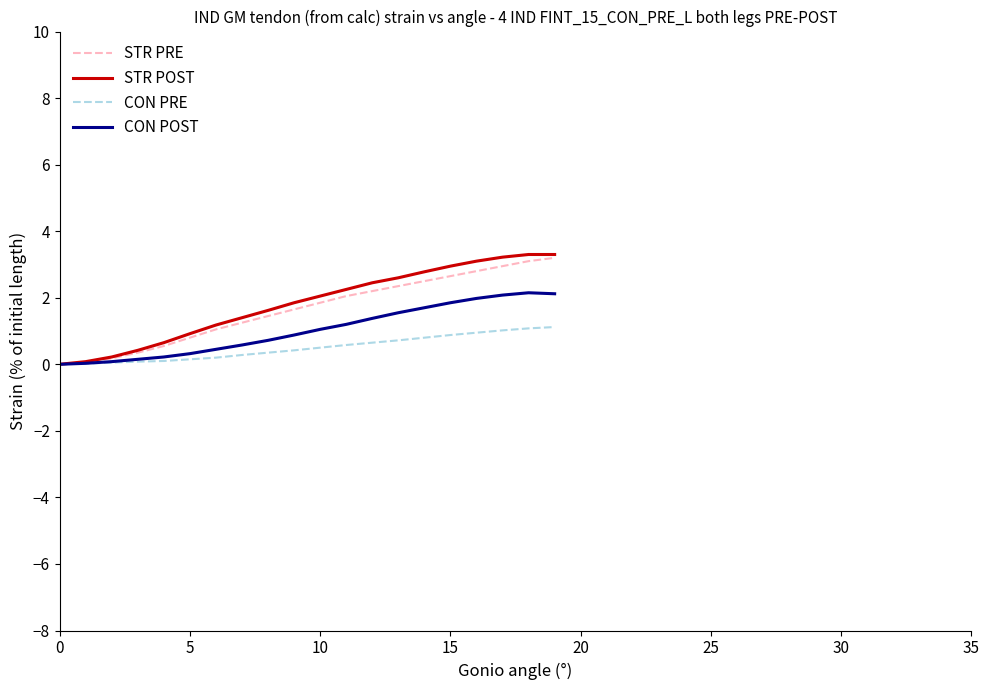

Which series has the largest range (max minus min)?

STR POST